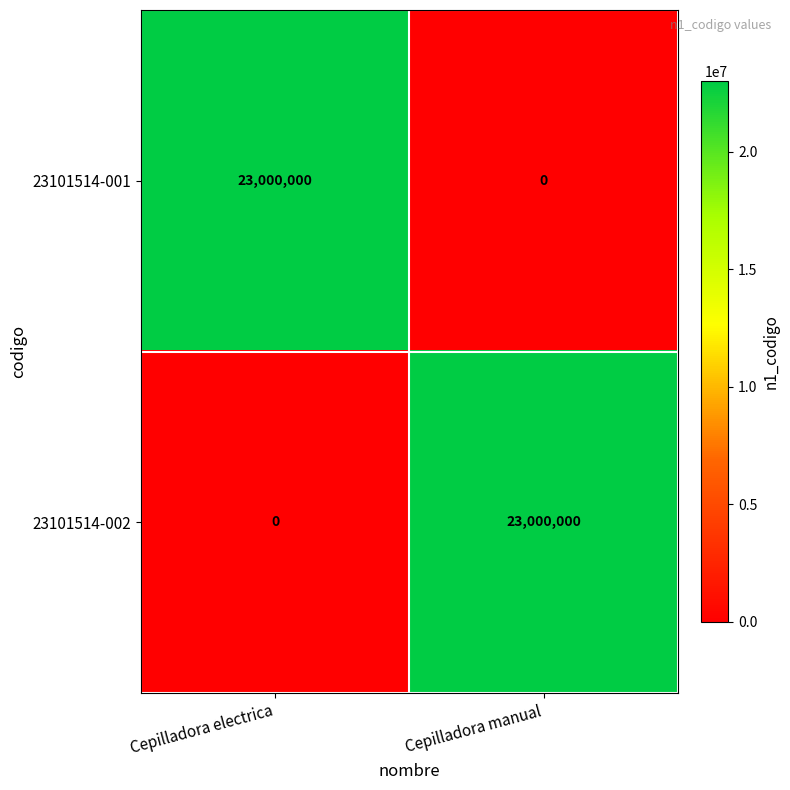

Count the number of data series in this chart.

2